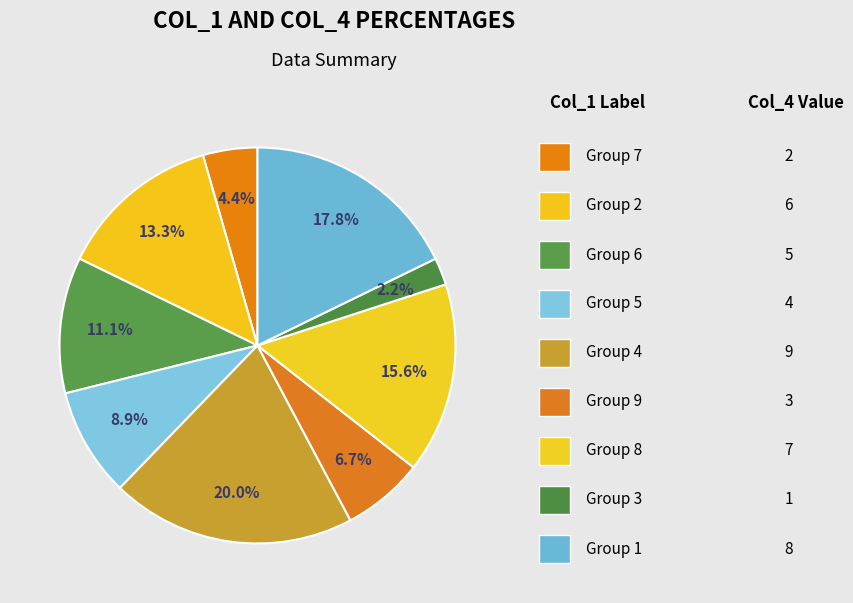

How many slices are in this pie chart?

9